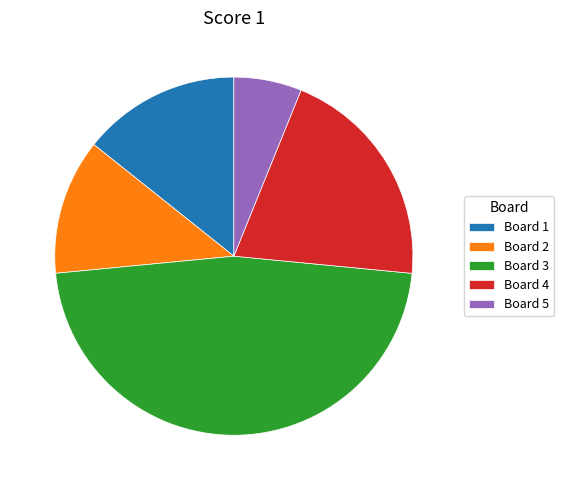

Which has a higher value, Board 3 or Board 2?

Board 3